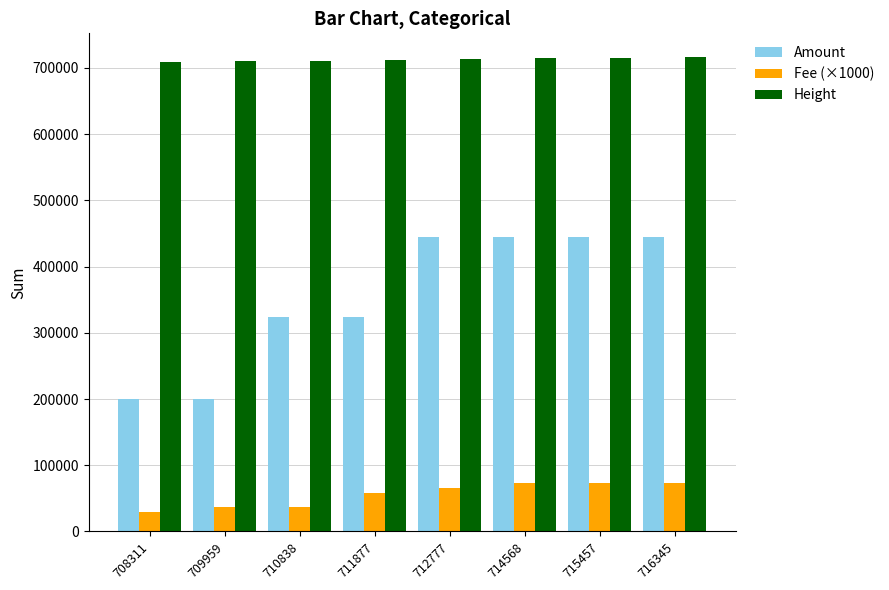

How many data points in Amount are above 444931?

4